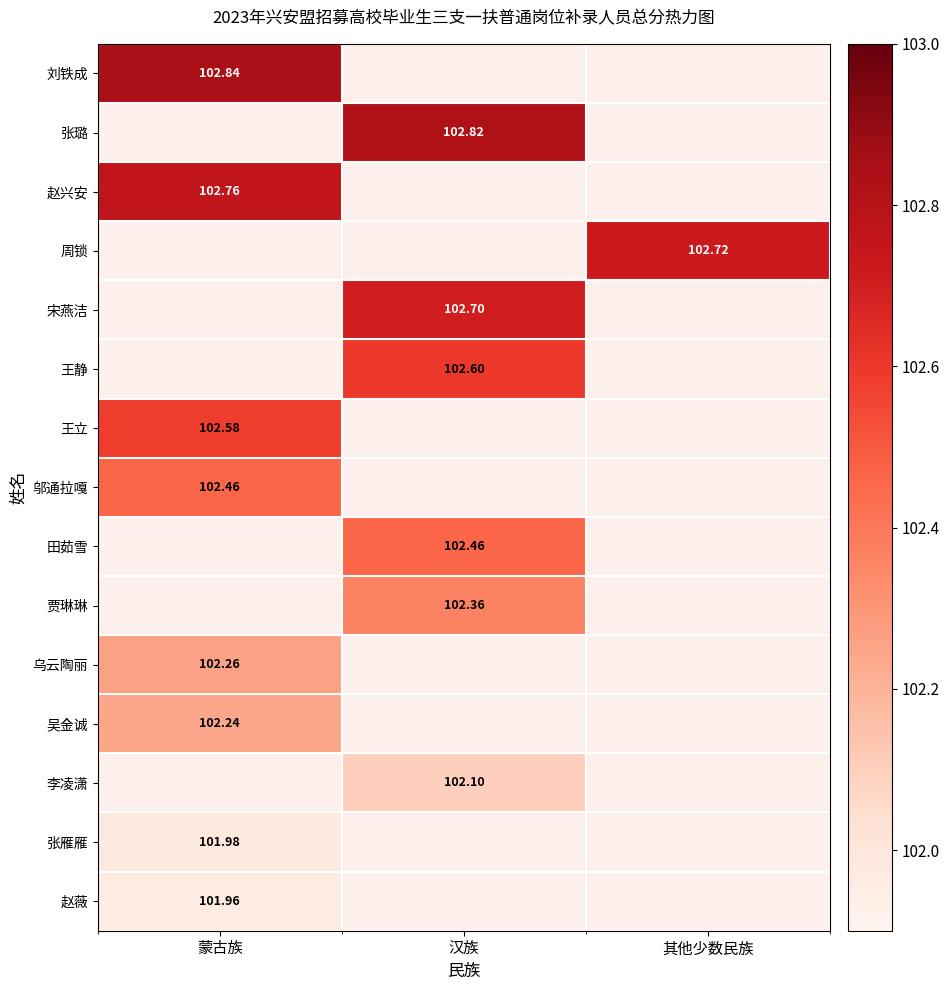

Is the value of 张雁雁 at 蒙古族 greater than the value of 张璐 at 汉族?

No